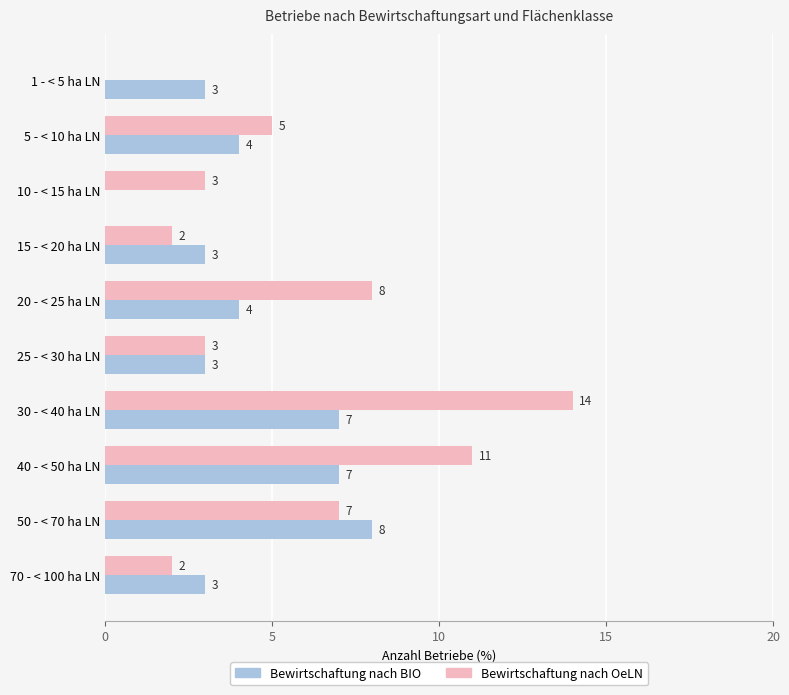

At which category is the sum across all series the highest?

30 - < 40 ha LN